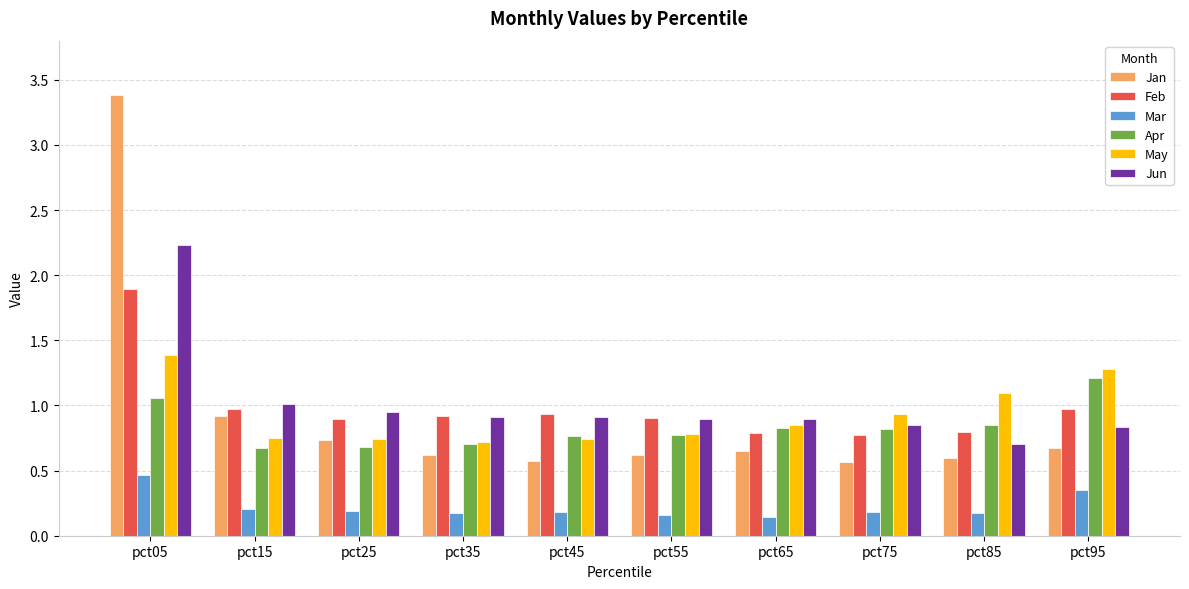

Are the bars grouped side by side (vs. stacked)?

Yes